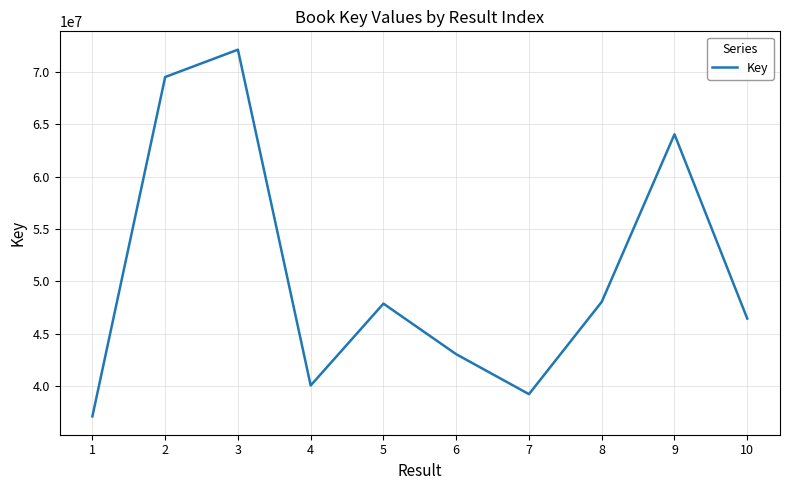

At which category does the chart reach its minimum across all series?

1